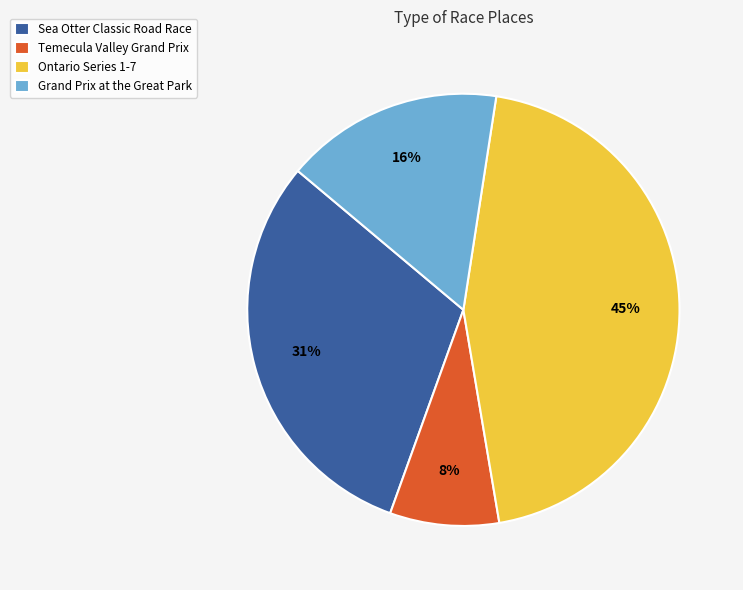

Which slice is the smallest?

Temecula Valley Grand Prix